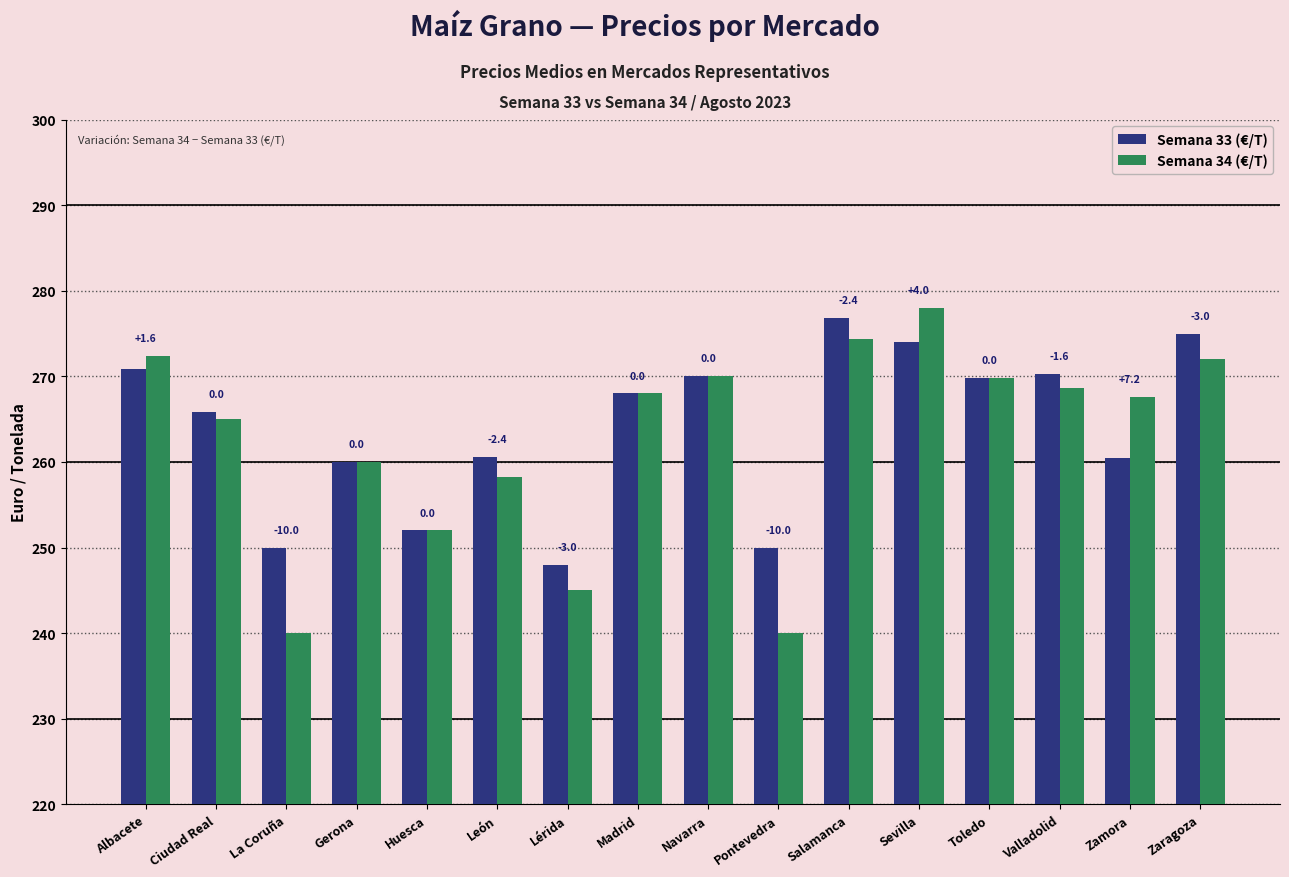

List the labels in order of Semana 33 (€/T) value, largest first.

Salamanca, Zaragoza, Sevilla, Albacete, Valladolid, Navarra, Toledo, Madrid, Ciudad Real, León, Zamora, Gerona, Huesca, La Coruña, Pontevedra, Lérida